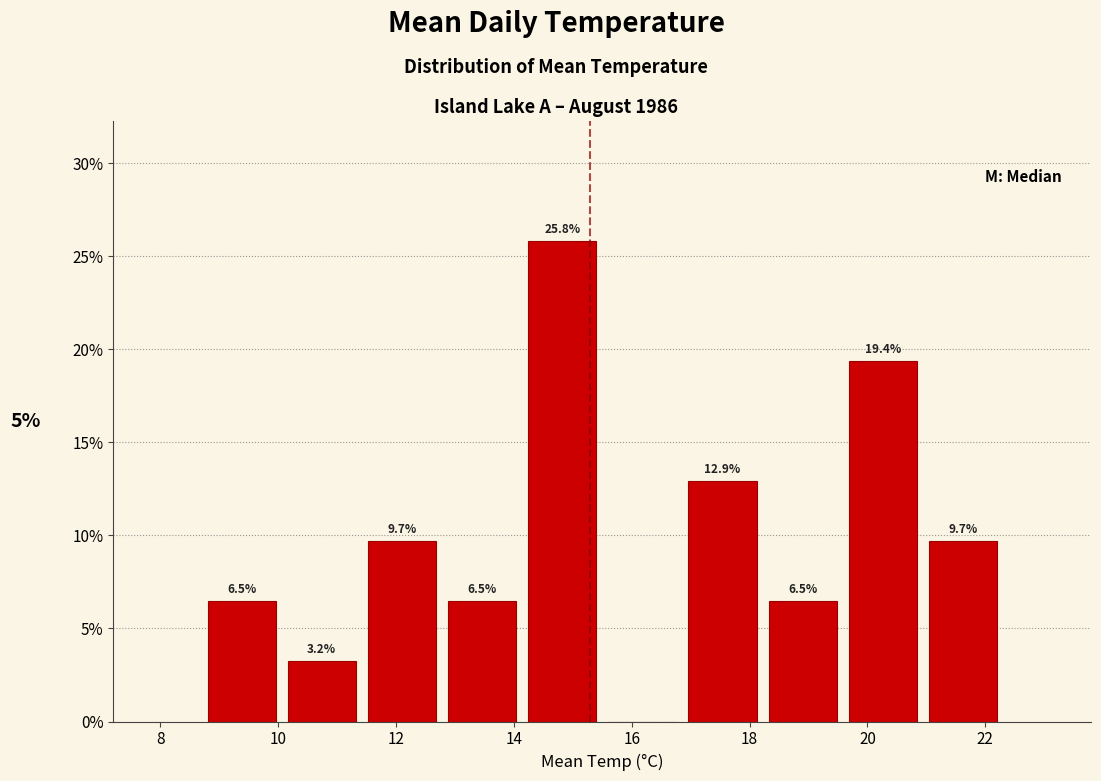

Over which range of the x-axis is the bar tallest?

14.14 to 15.50